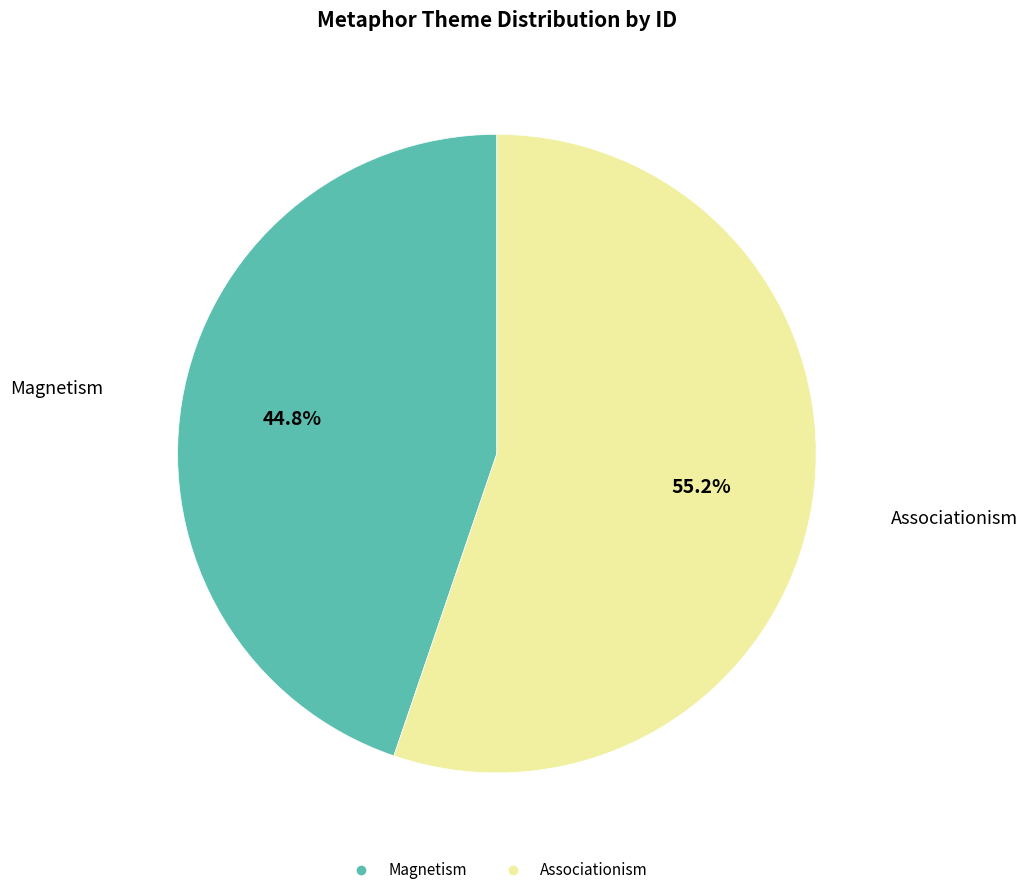

Which slice is the largest?

Associationism